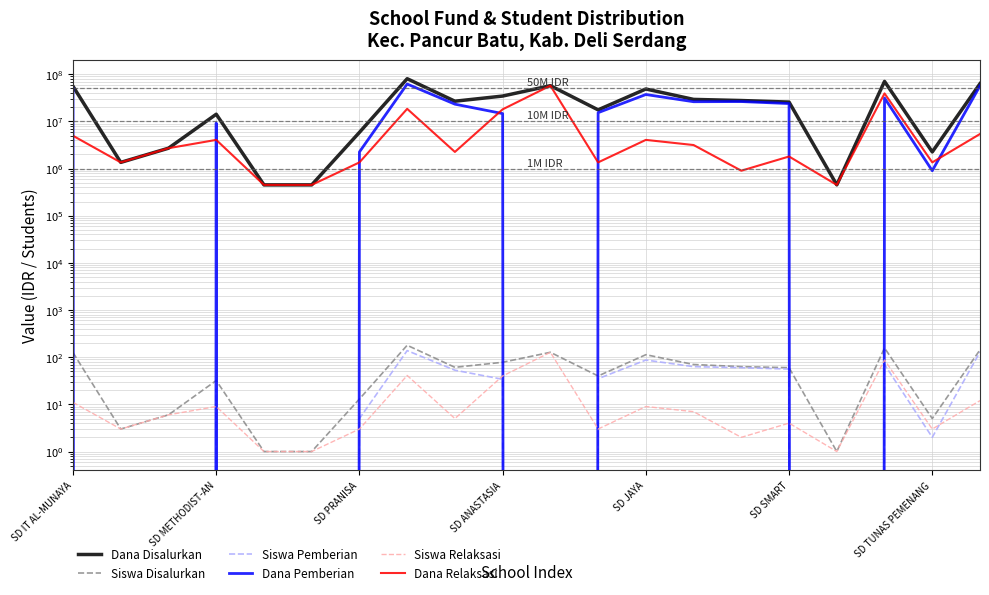

How many lines are shown in the chart?

6